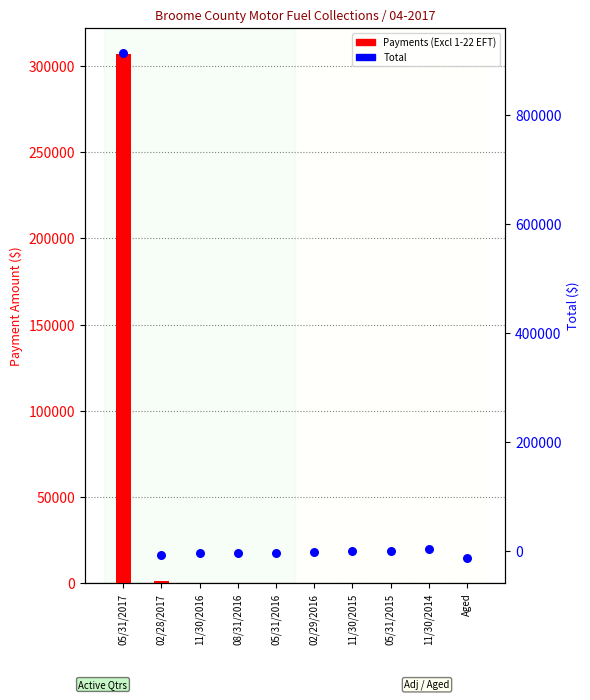

Which series contains the lowest Y value?

Total